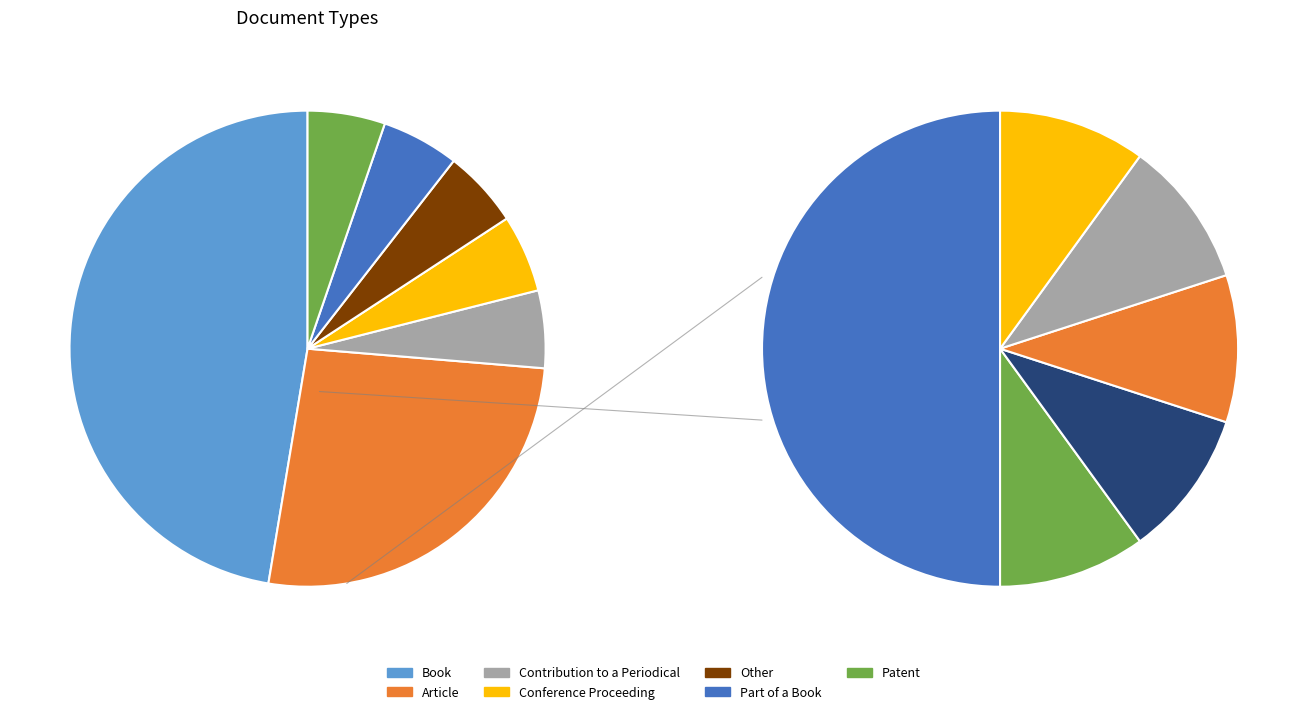

Rank the categories by value from lowest to highest.

Contribution to a Periodical, Conference Proceeding, Other, Part of a Book, Patent, Article, Book